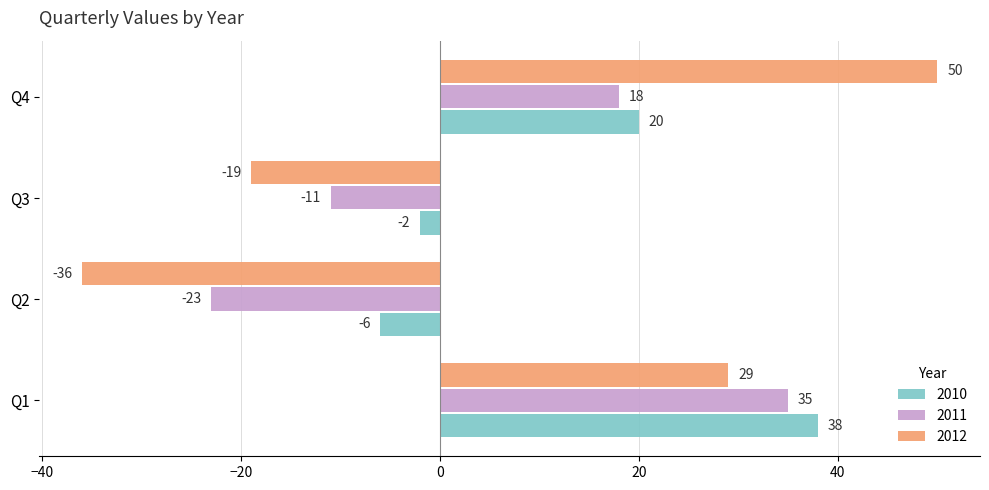

How many 2012 values are between -19 and 50?

3